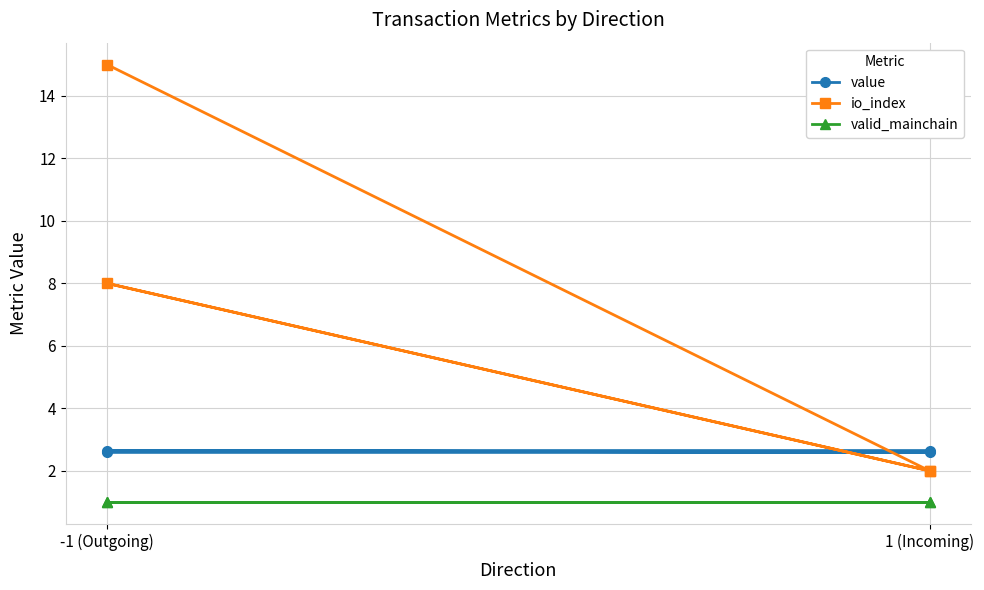

True or false: io_index and valid_mainchain cross at least once.

False